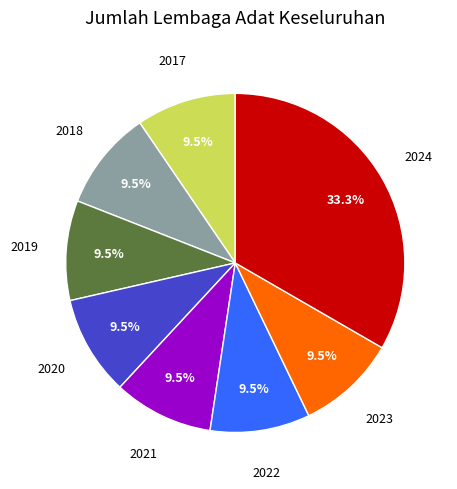

To the nearest percent, what is the average slice percentage?

12%